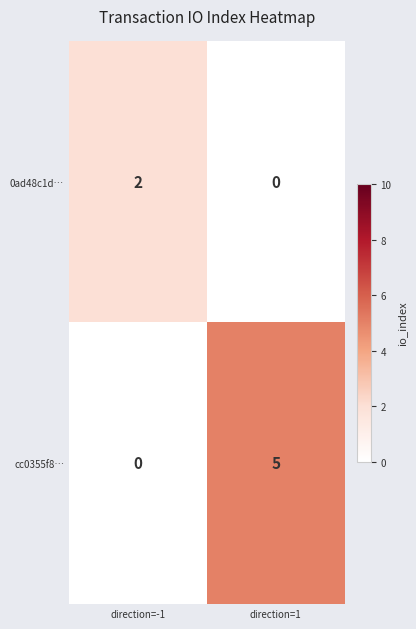

Reading left to right, list all the values displayed in this chart.

0ad48c1d…: direction=-1=2	direction=1=0
cc0355f8…: direction=-1=0	direction=1=5